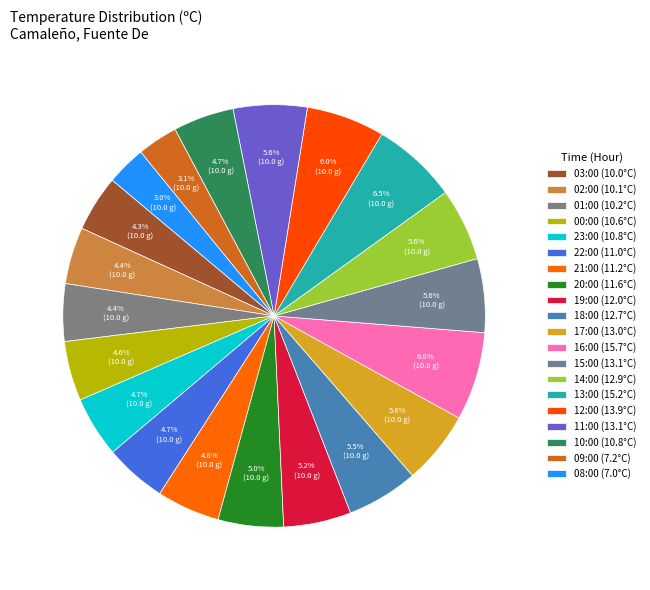

What percentage is the 02:00 slice, to the nearest percent?

4%